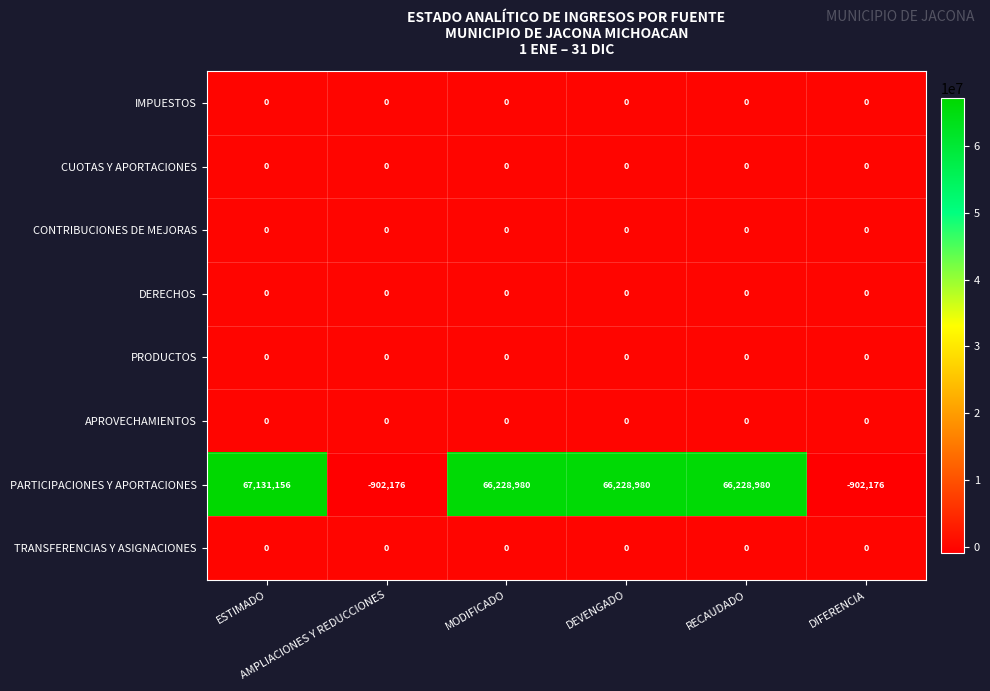

What is the smallest value displayed?

-902176